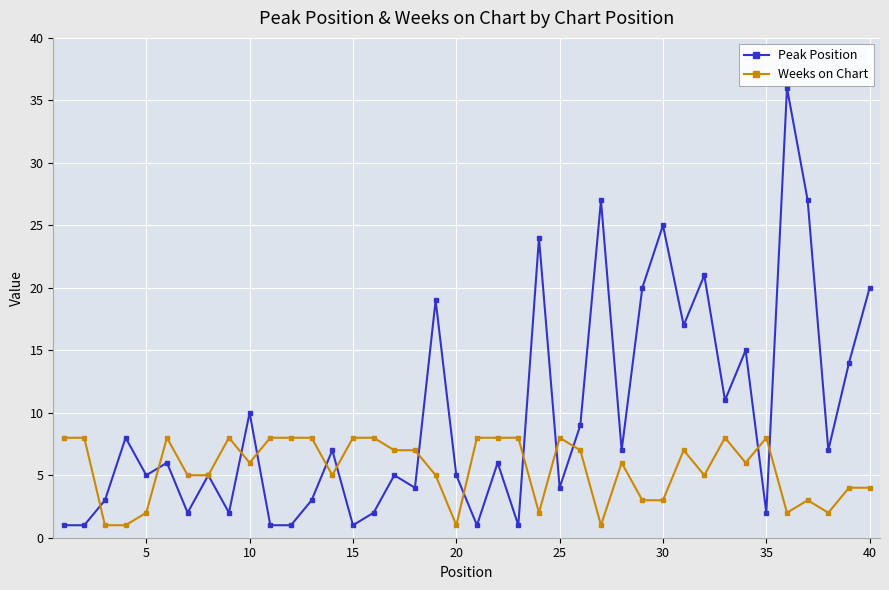

True or false: Weeks on Chart has more than 1 interior local peaks.

True